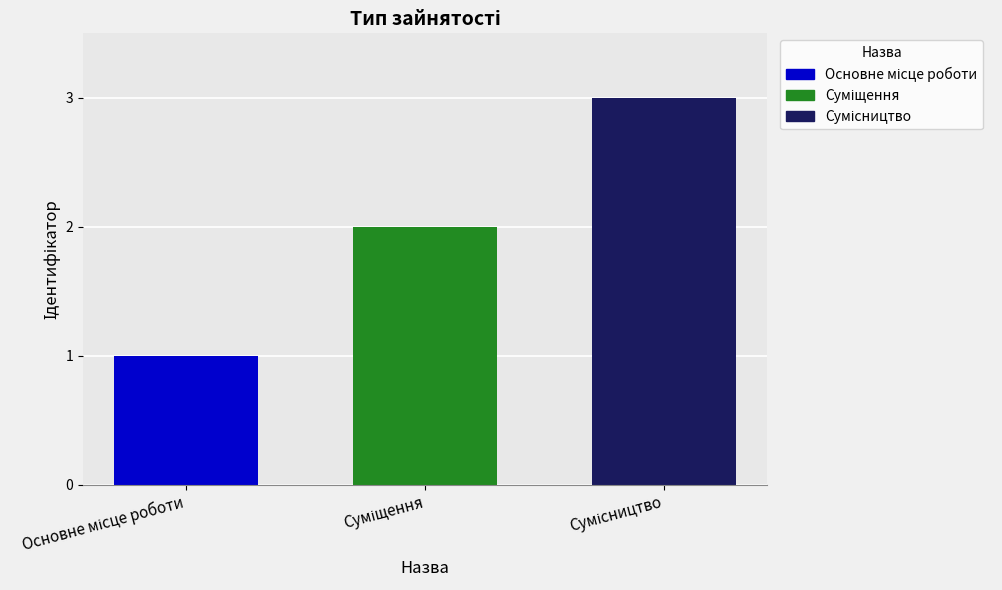

What is the greatest value displayed?

3